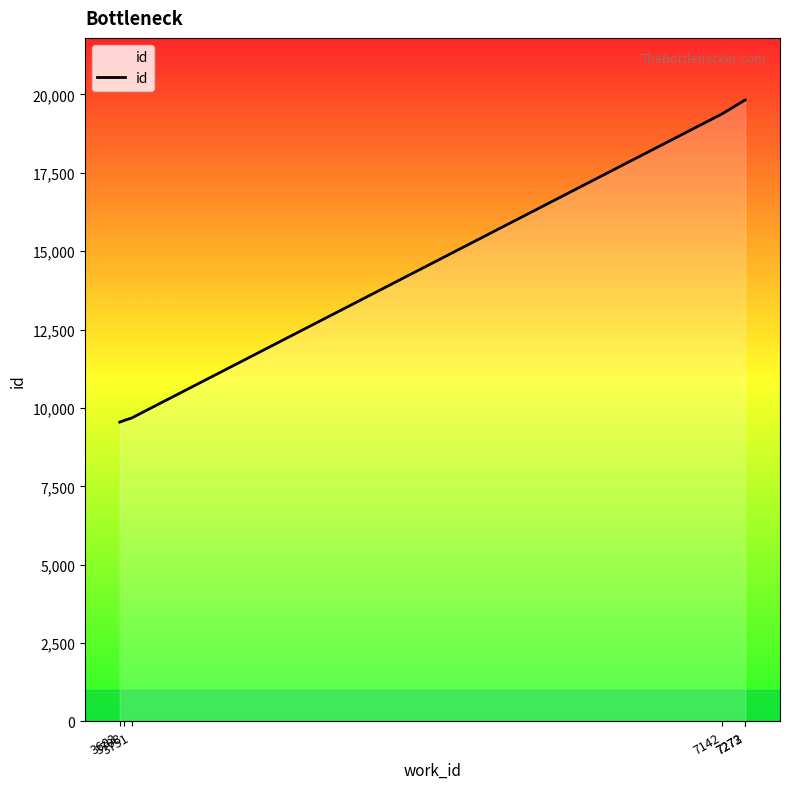

What is the minimum value shown in the chart?

9547